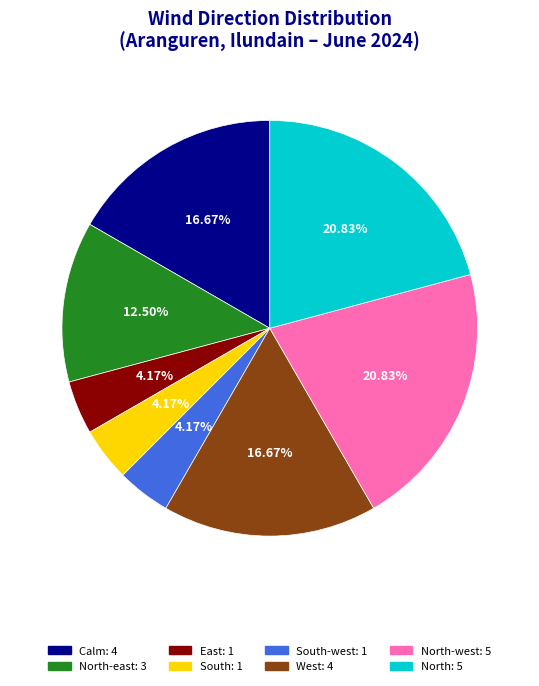

Does any single category account for the majority?

No